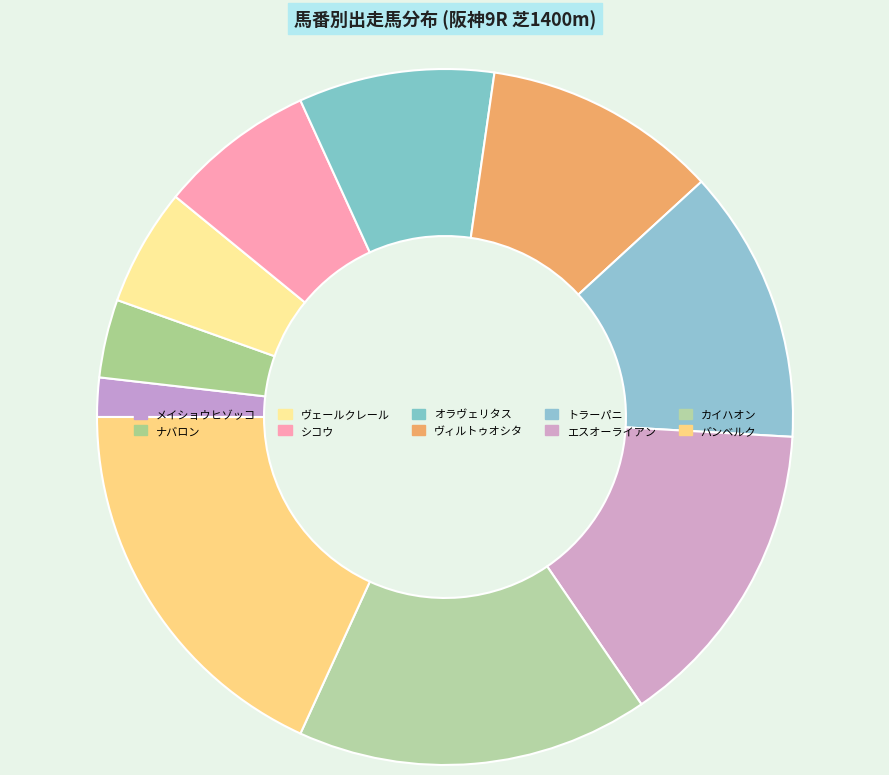

Is there a majority slice in this chart?

No